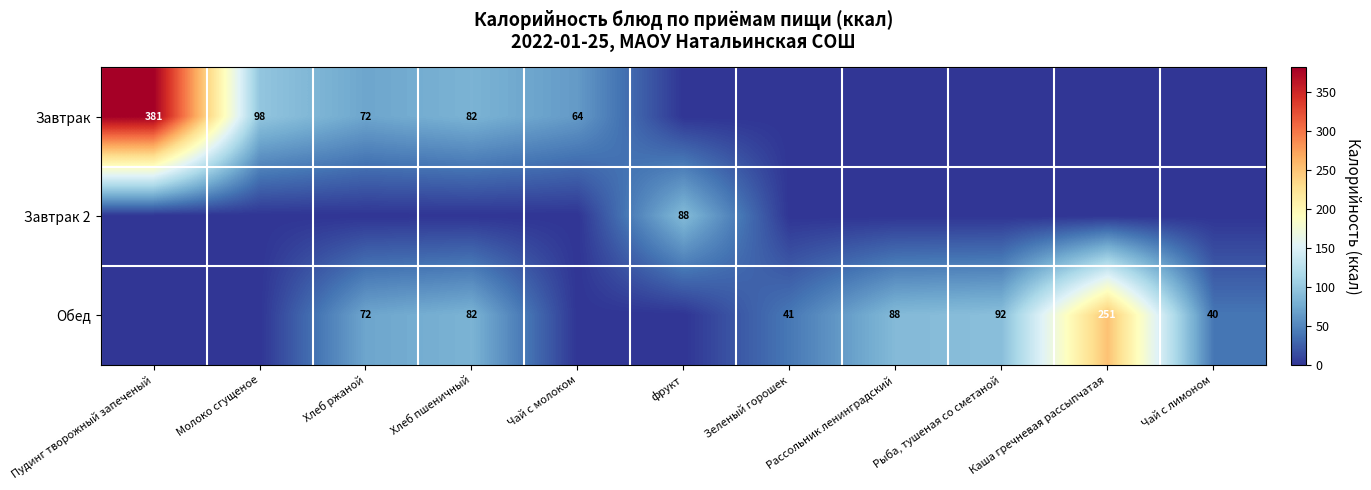

How many distinct data groups are displayed?

3